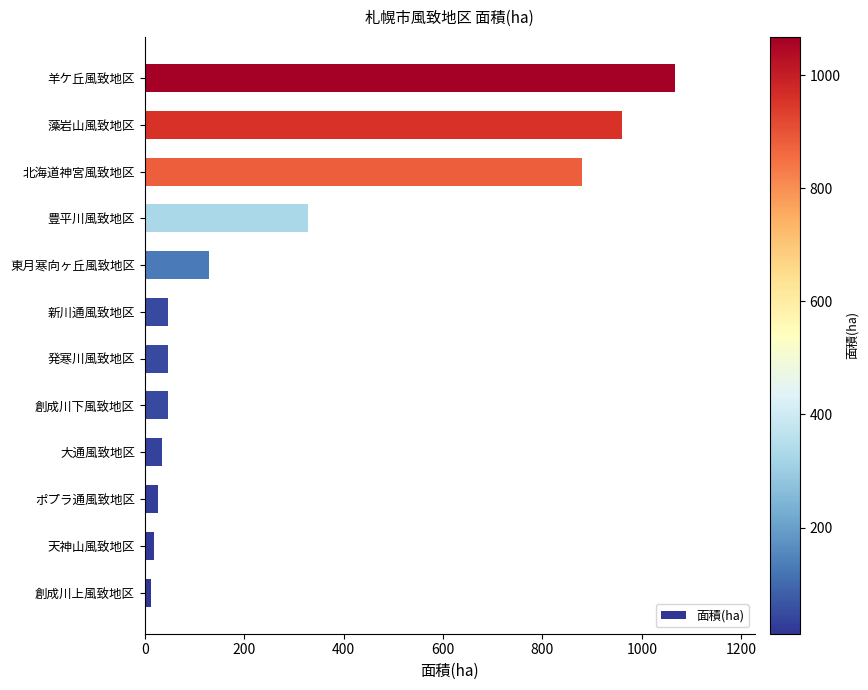

Which category has the highest value across all series?

羊ケ丘風致地区